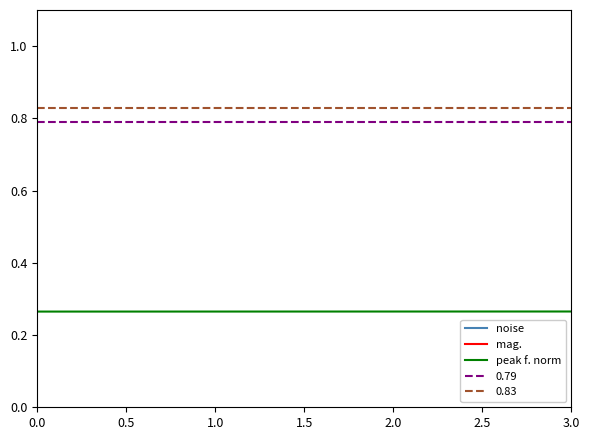

Which series has the largest range (max minus min)?

mag.